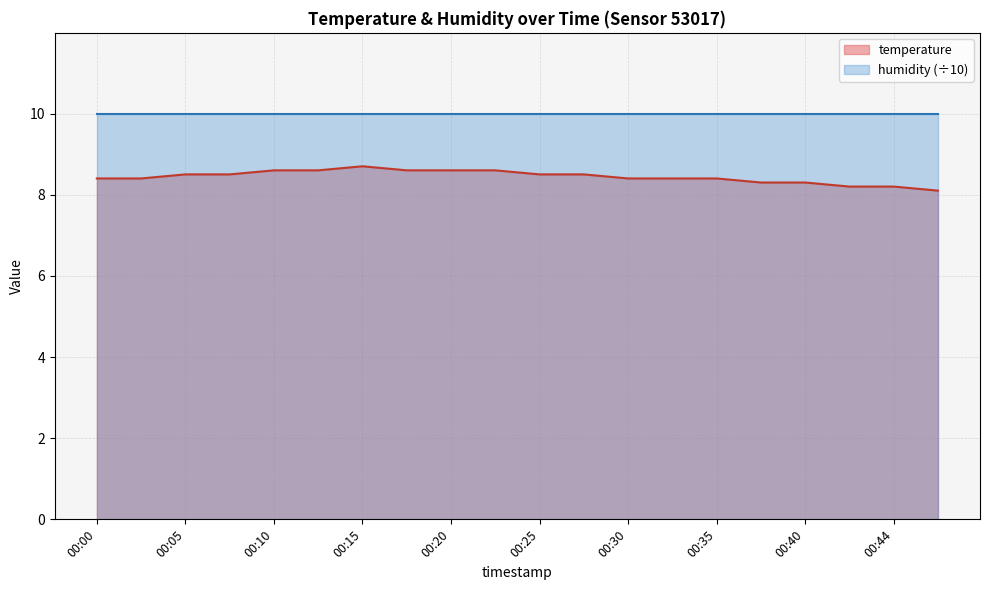

Reading left to right, list all the values displayed in this chart.

8.4	8.4	8.5	8.5	8.6	8.6	8.7	8.6	8.6	8.6	8.5	8.5	8.4	8.4	8.4	8.3	8.3	8.2	8.2	8.1